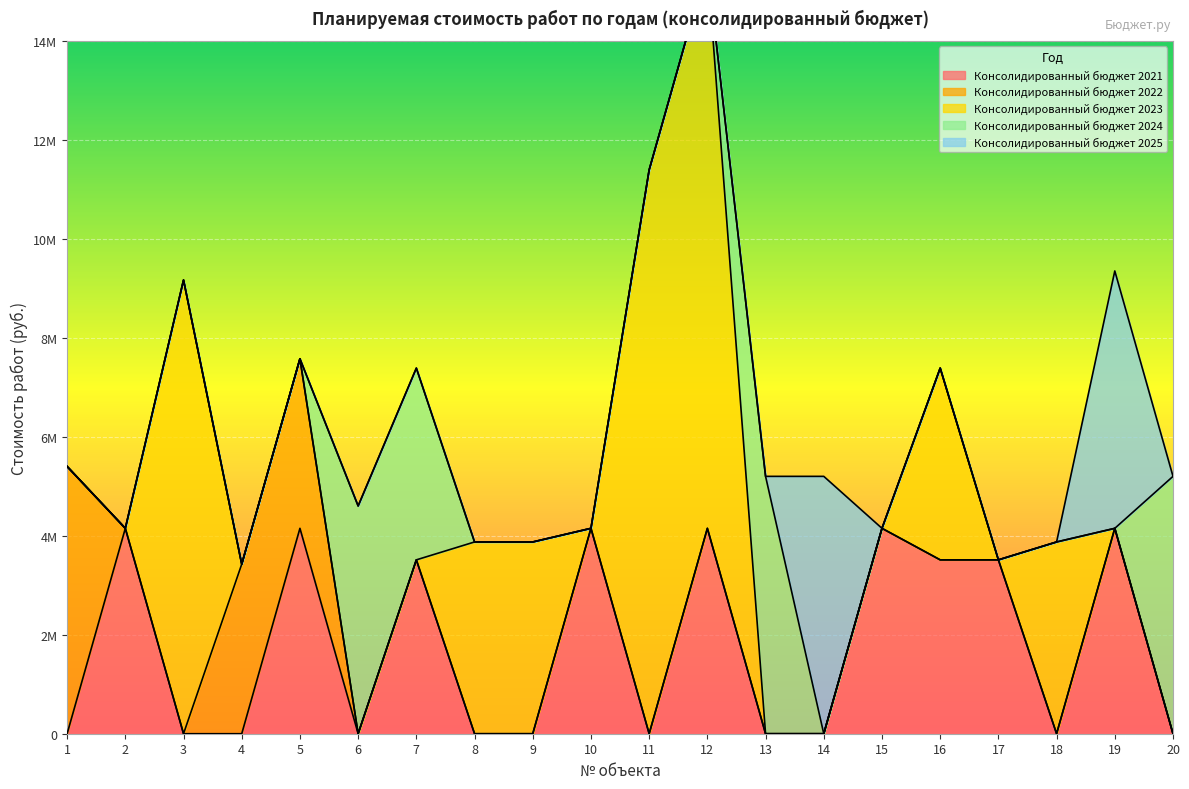

Which series has the largest range (max minus min)?

Консолидированный бюджет 2023